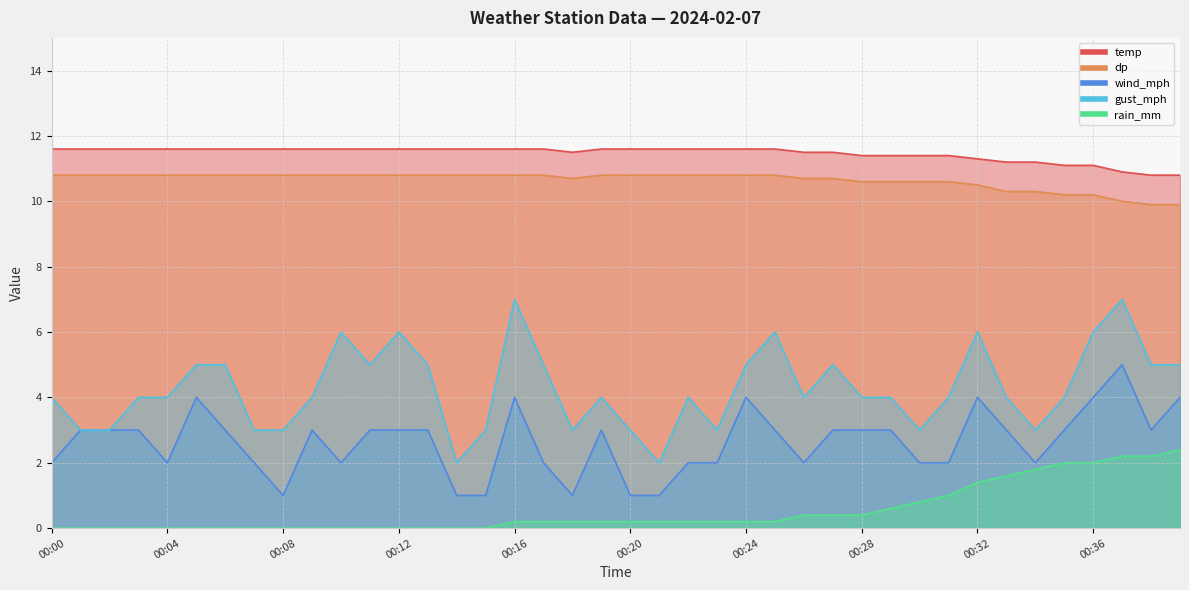

True or false: gust_mph and dp intersect in this chart.

False